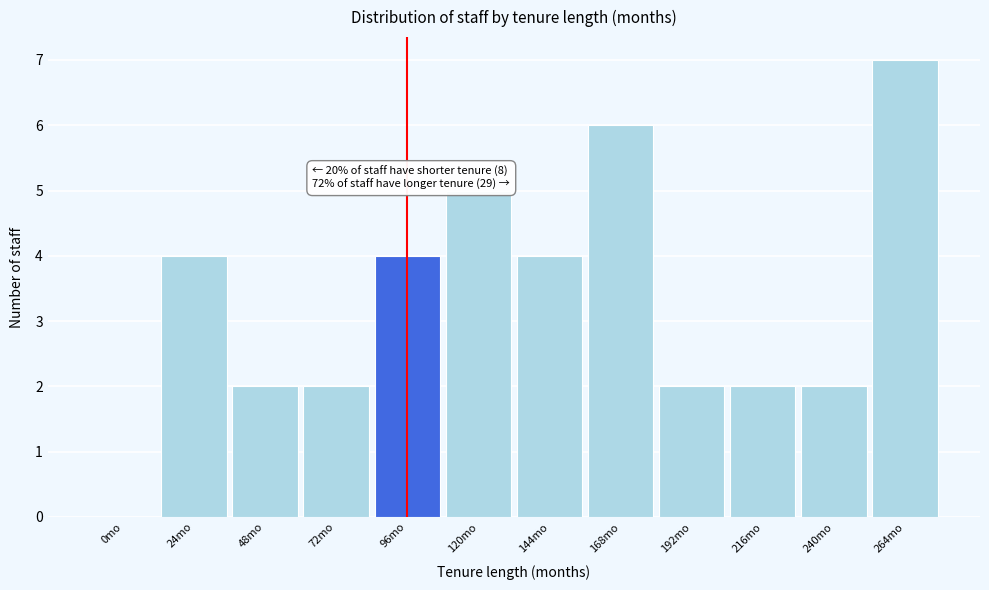

Reading left to right, list all the values displayed in this chart.

0mo=0	24mo=4	48mo=2	72mo=2	96mo=4	120mo=5	144mo=4	168mo=6	192mo=2	216mo=2	240mo=2	264mo=7